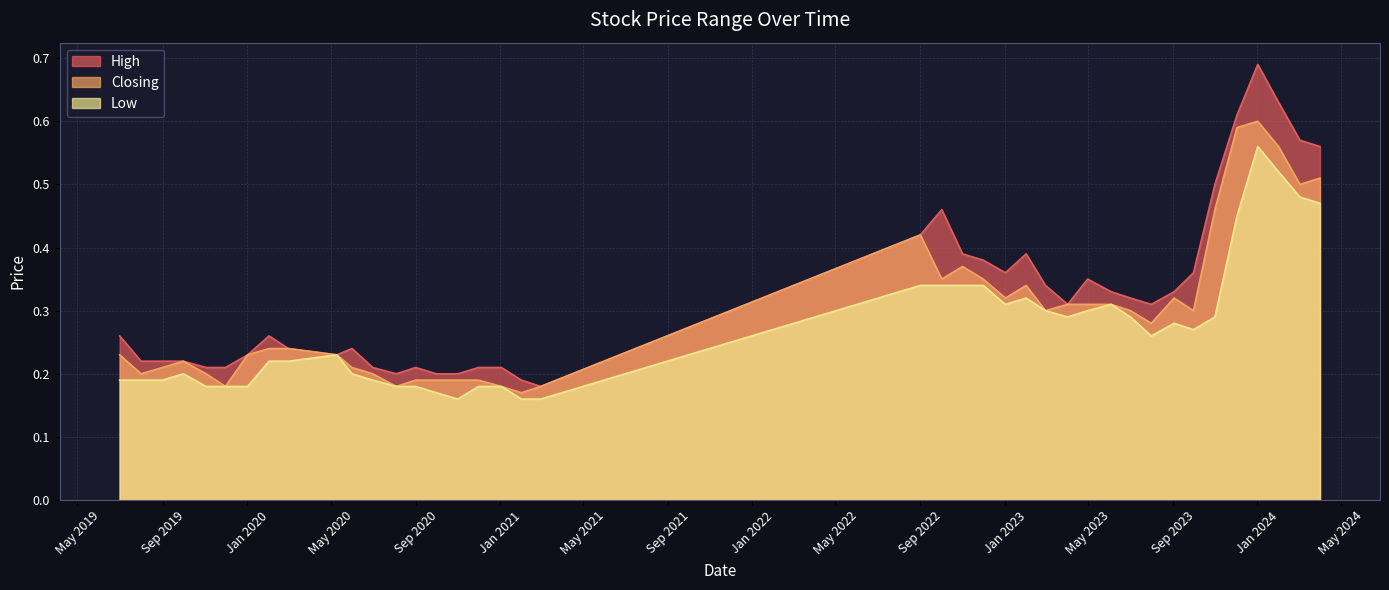

How many categories are shown in the chart?

40